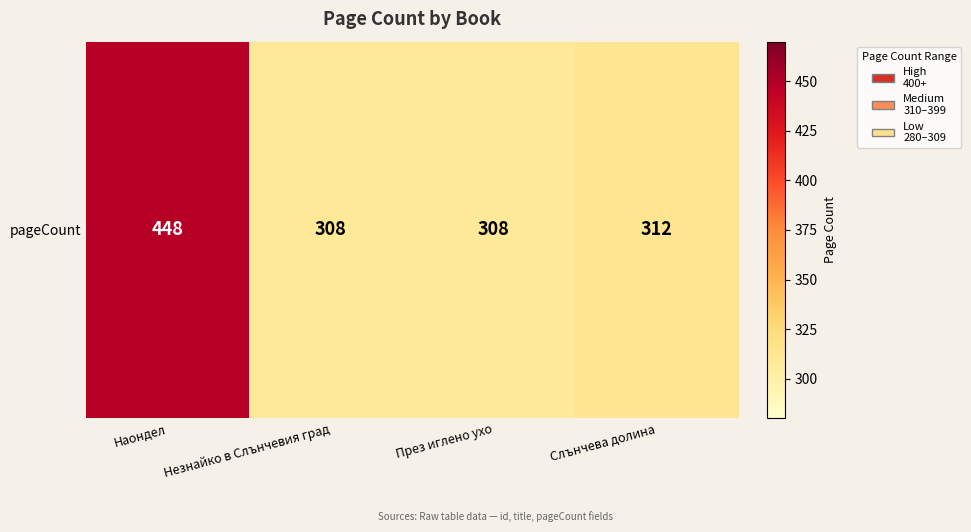

What is the change in value from Наондел to Незнайко в Слънчевия град?

-140